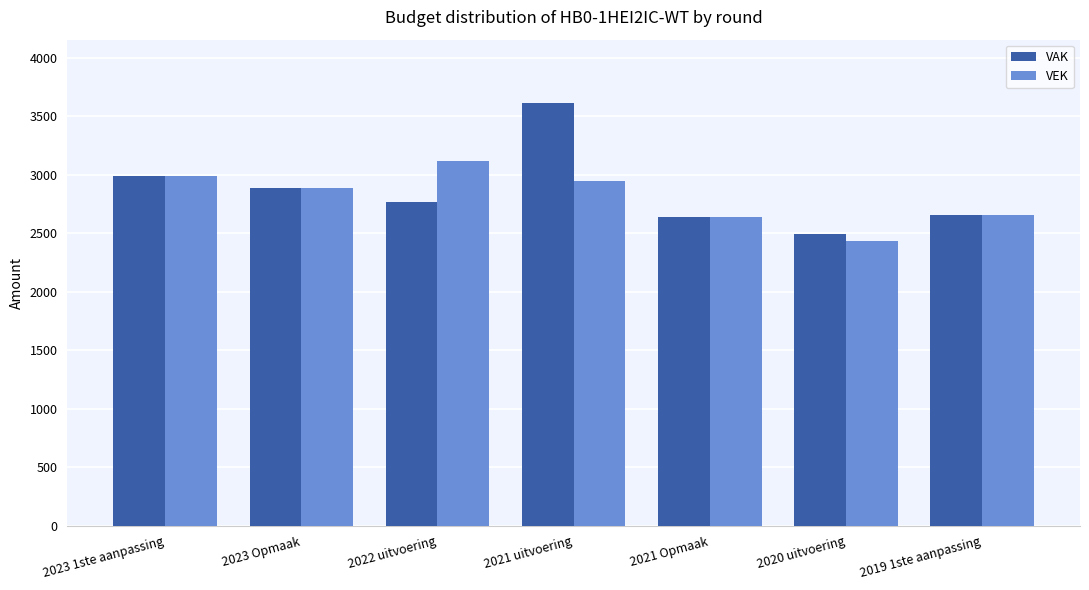

Which category has the highest value across all series?

2021 uitvoering